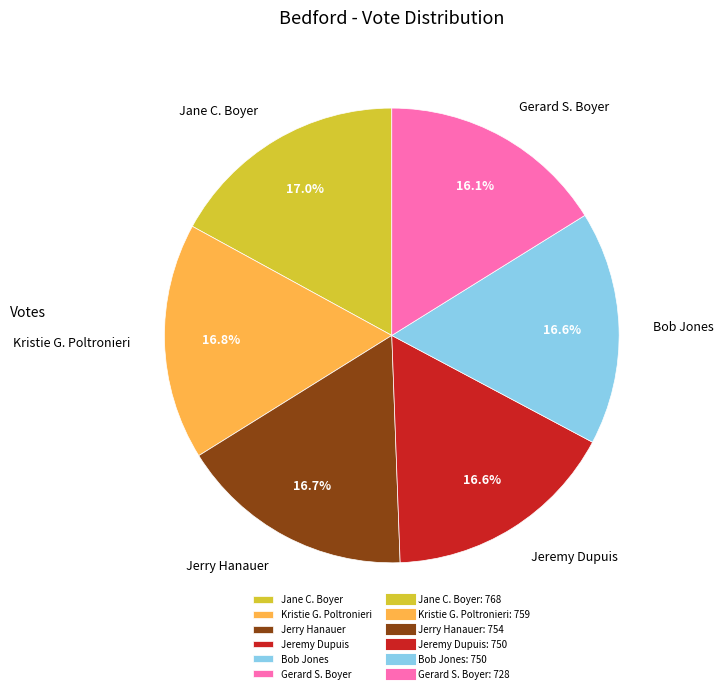

Approximately how many times larger is the value at Jerry Hanauer compared to Jeremy Dupuis?

1.0